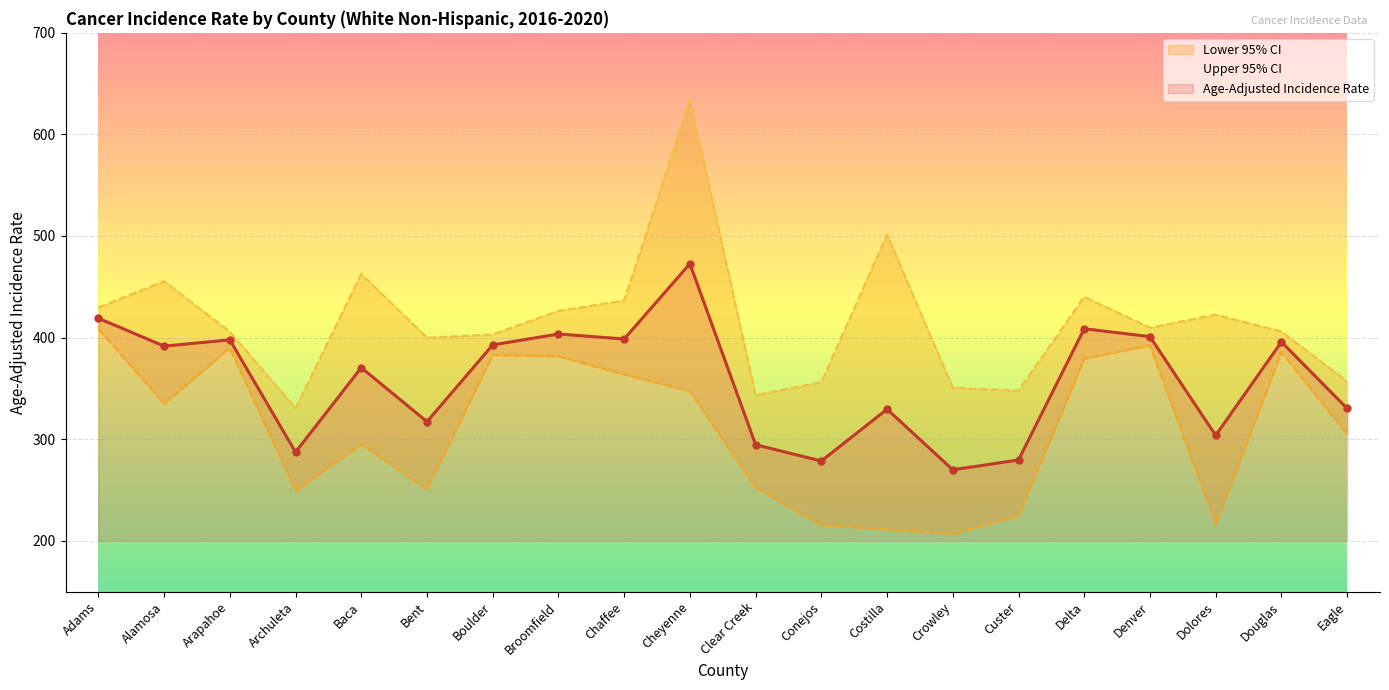

What are all the series names shown in the legend?

Lower 95% CI, Upper 95% CI, Age-Adjusted Incidence Rate